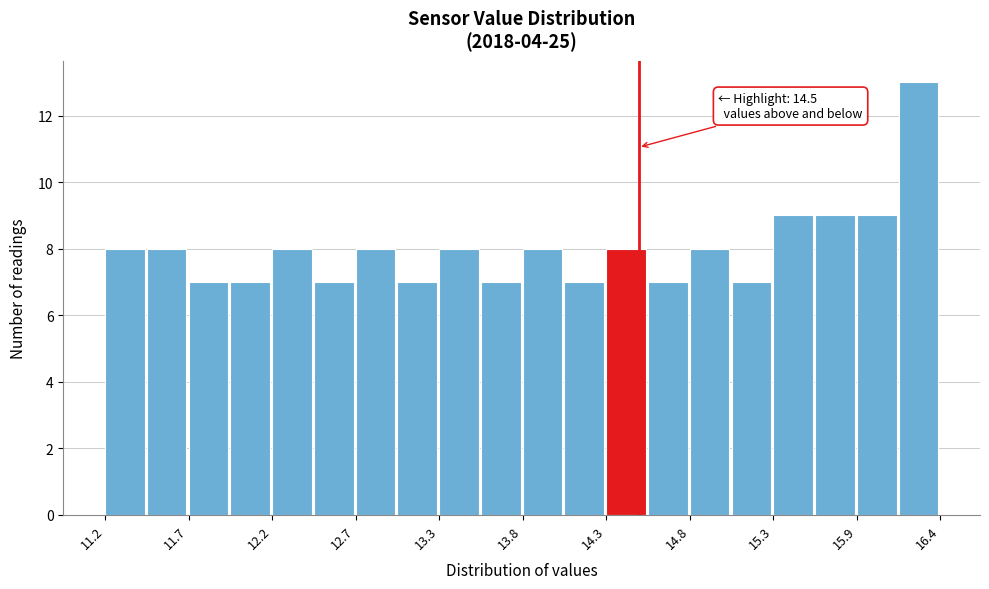

Around what value on the x-axis is the tallest bar? Give the approximate position of its centre, as read against the axis.

16.3